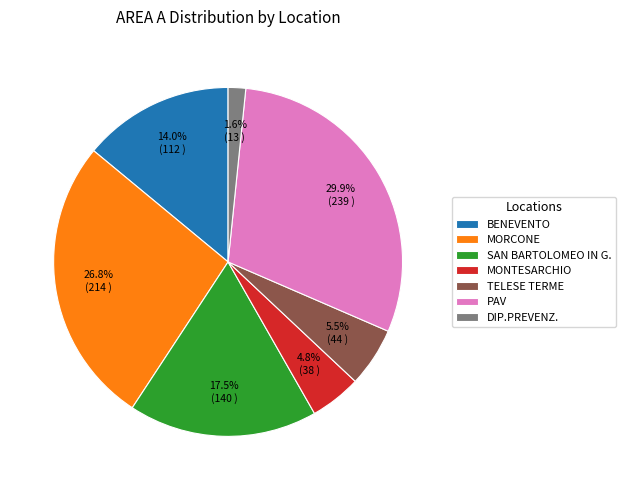

To the nearest percent, what is the combined percentage of BENEVENTO and MONTESARCHIO?

19%